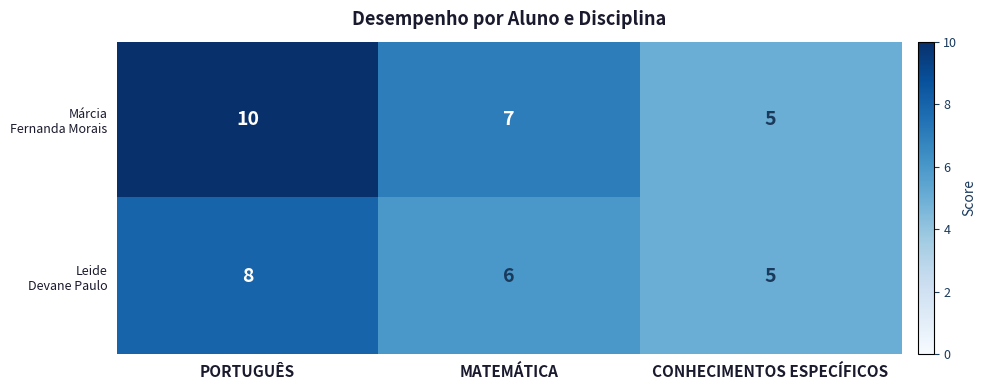

How many distinct data groups are displayed?

2